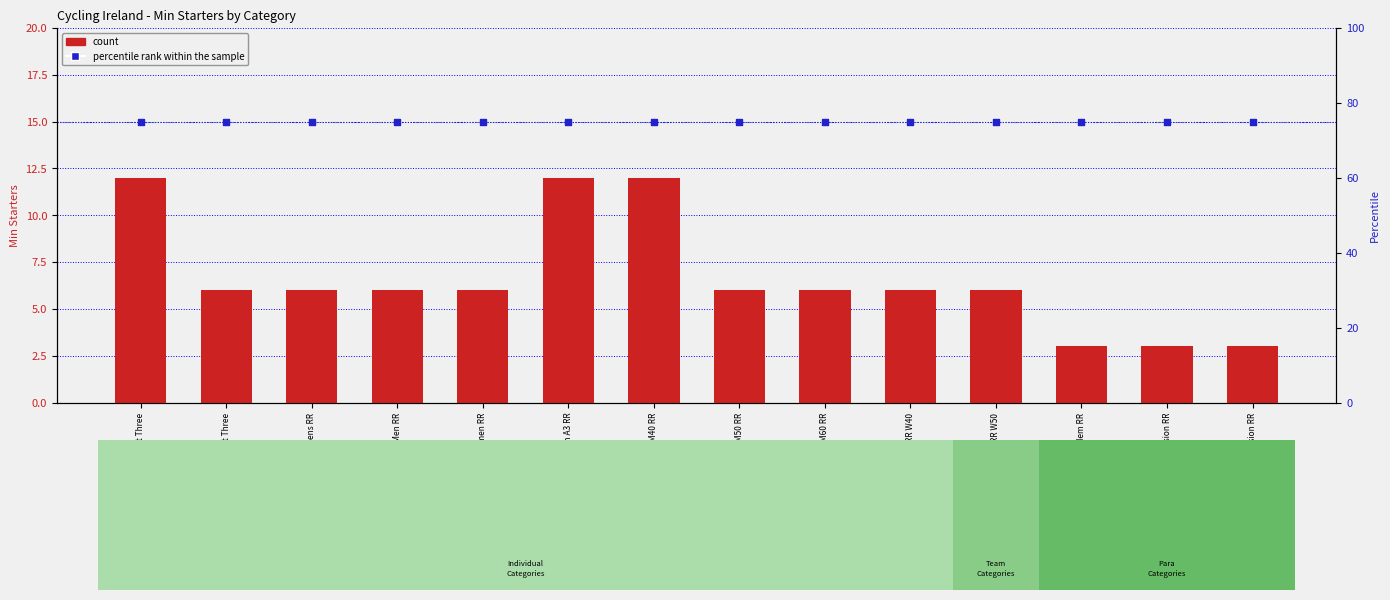

At which category is the sum across all series the highest?

Elite Riders First Three